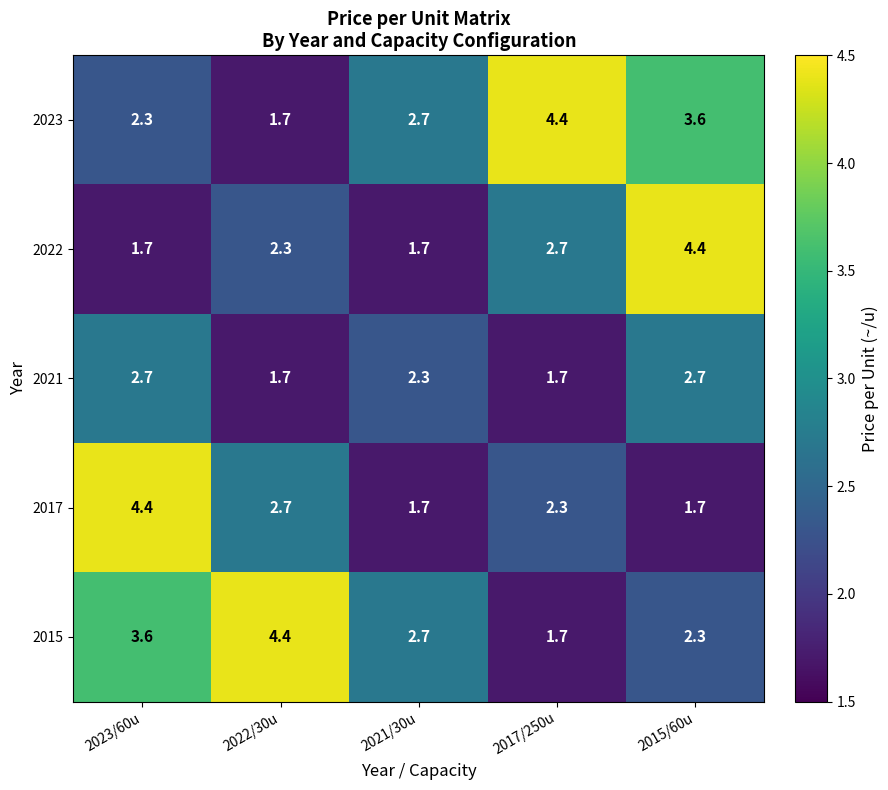

Which category has the lowest value in the 2015 series?

2017/250u